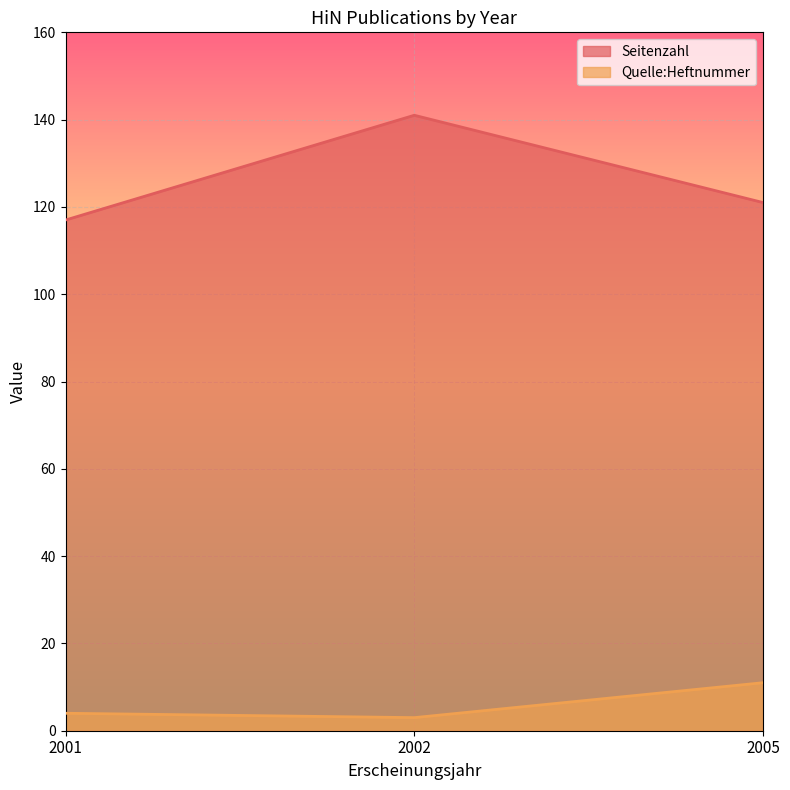

What is the value of the Quelle:Heftnummer point at the 1st from the left?

4